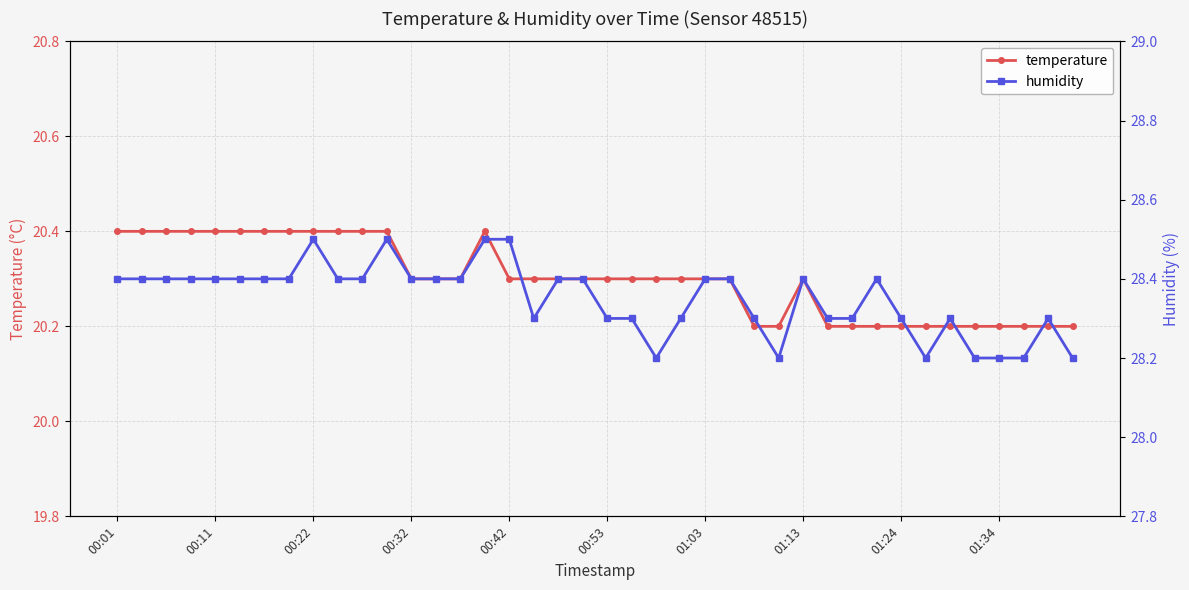

In temperature, how many points are higher than both neighbors (excluding endpoints)?

2